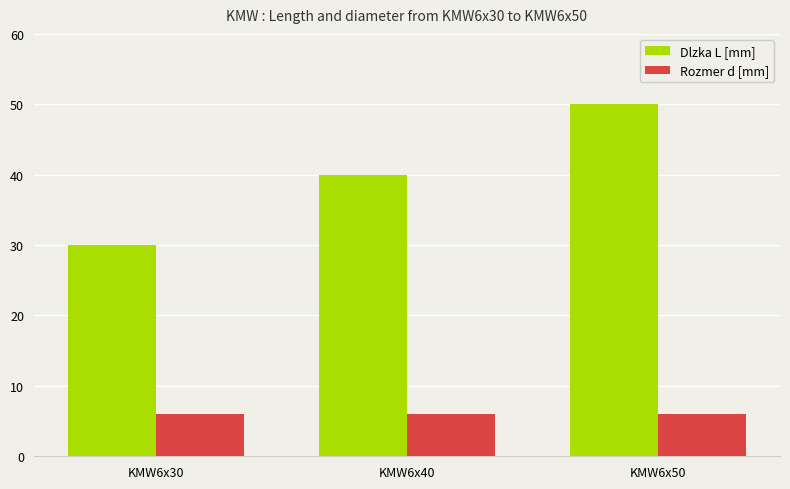

The Rozmer d [mm] series shows 2 at KMW6x50. True or false?

False